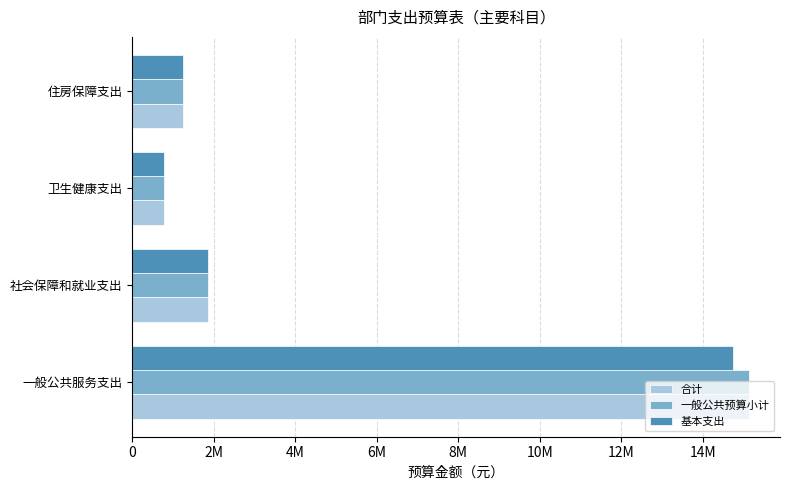

Which series has the largest total across all categories?

合计